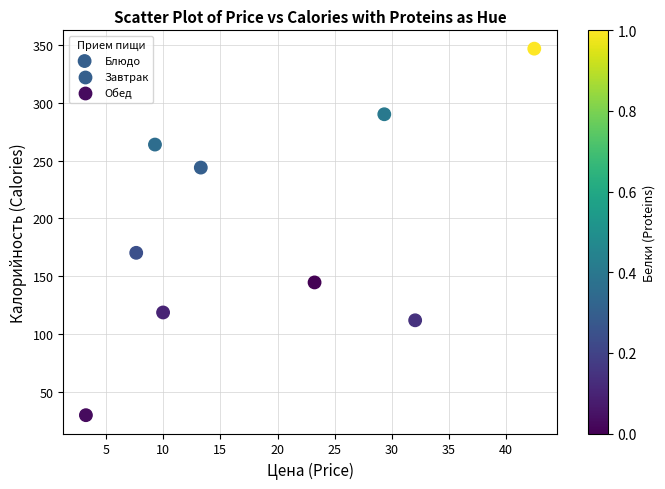

What is the average X value?

18.9